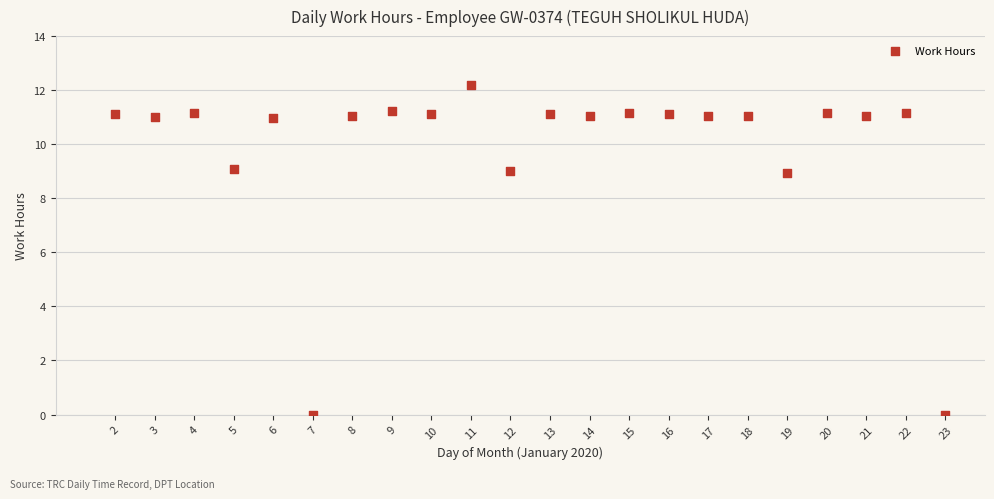

What is the range of Y values (max minus min)?

12.2